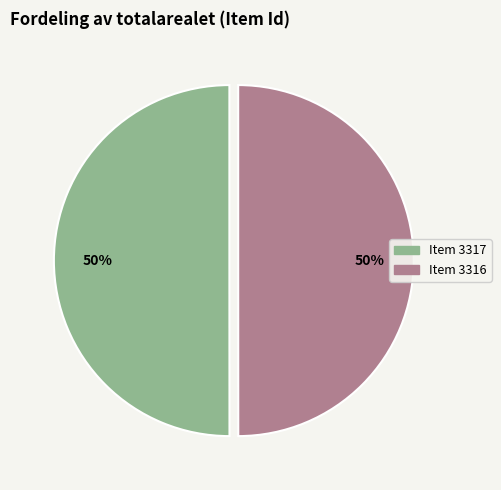

The Item 3317 slice represents 50% of the pie. True or false?

True